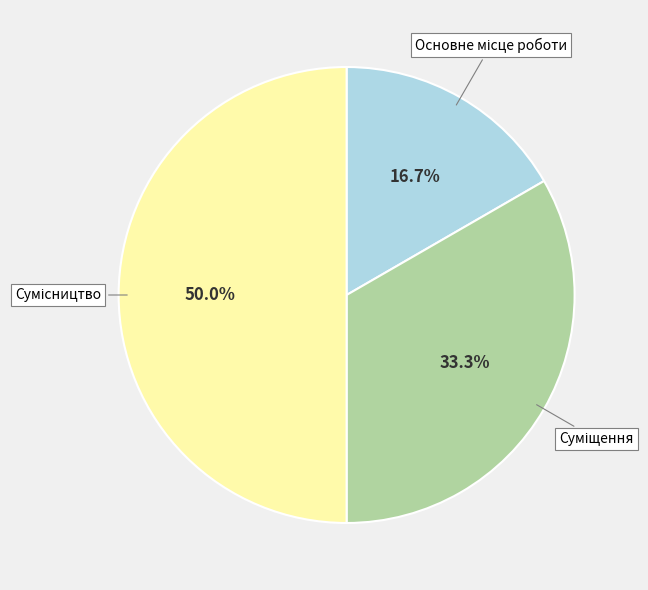

Does Основне місце роботи represent more than half of the total?

No